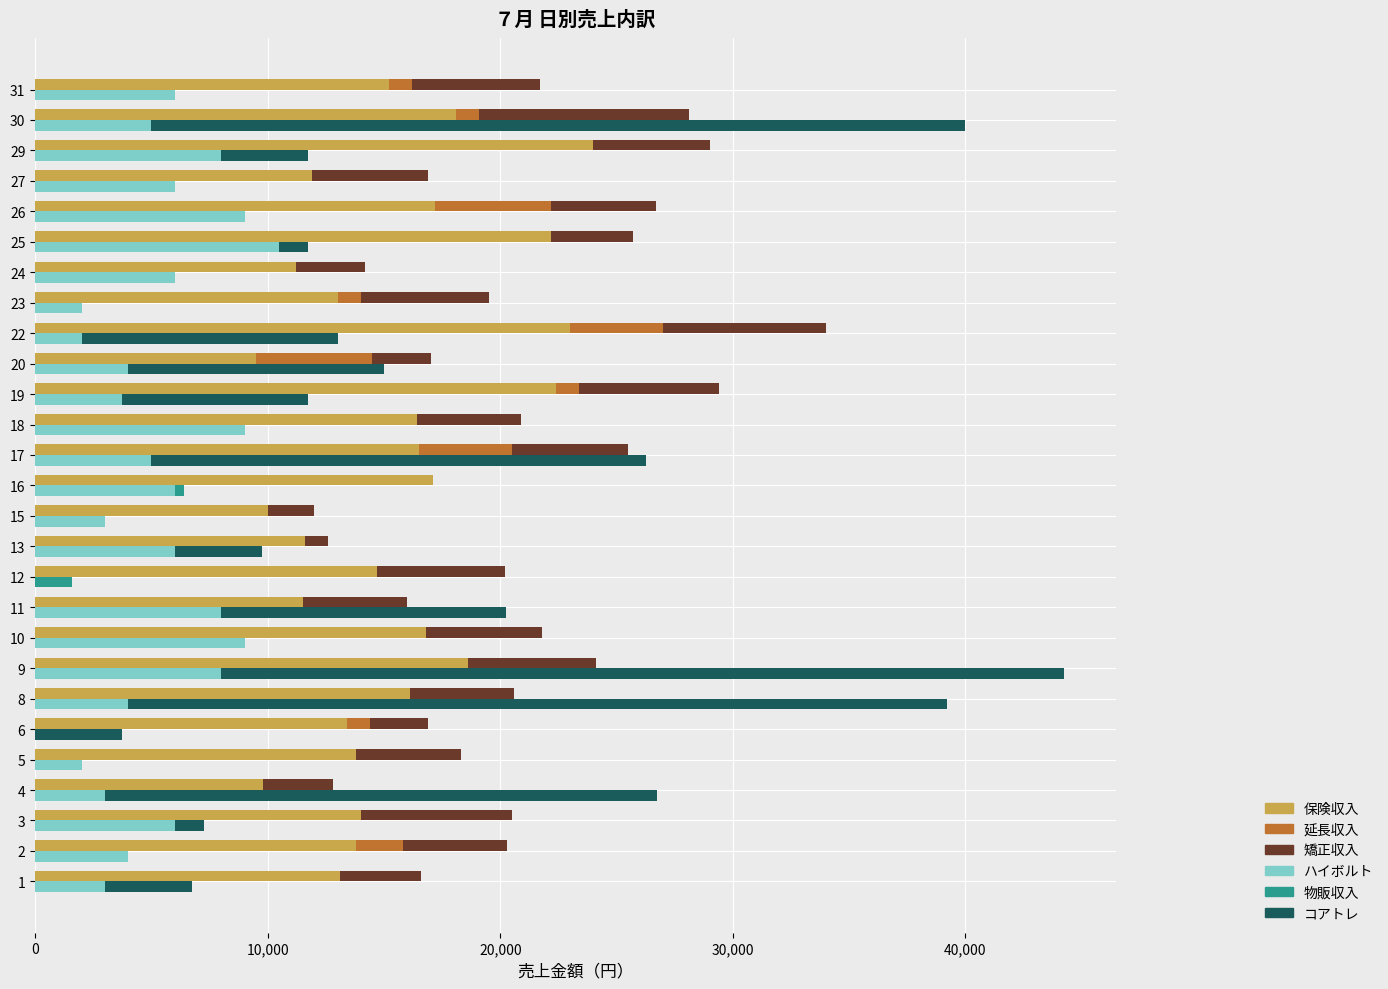

How many values in the コアトレ series are below 1250?

12